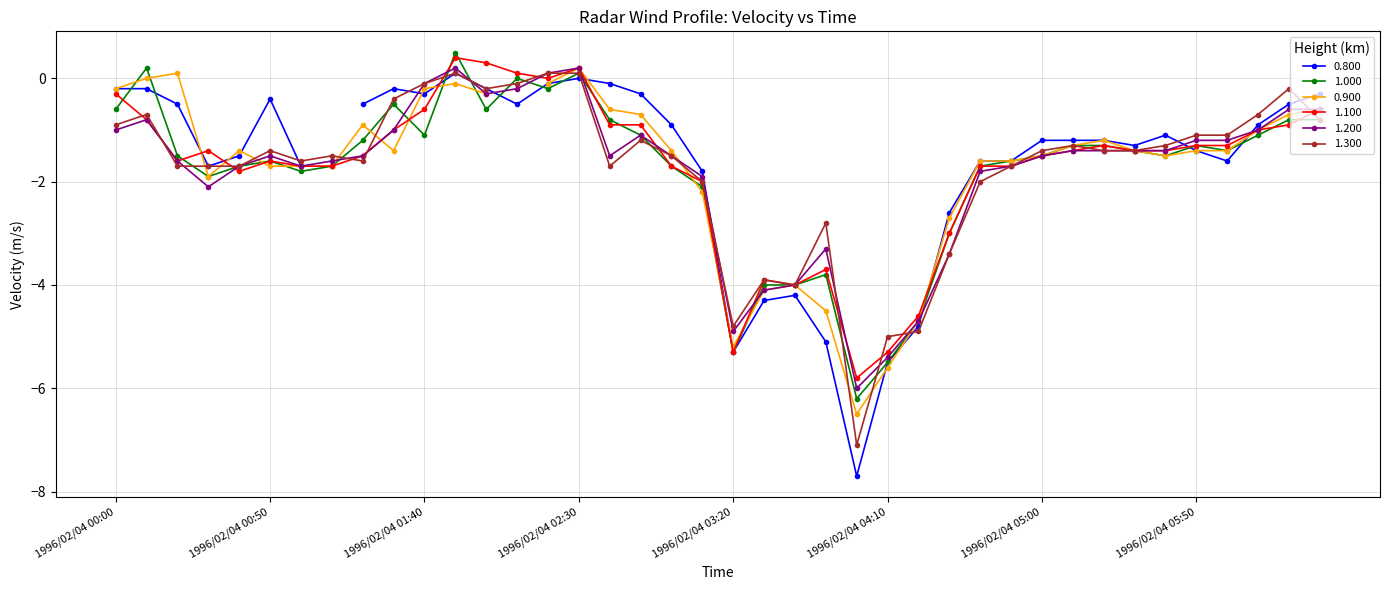

What is the highest value of the 1.000 series?

0.5